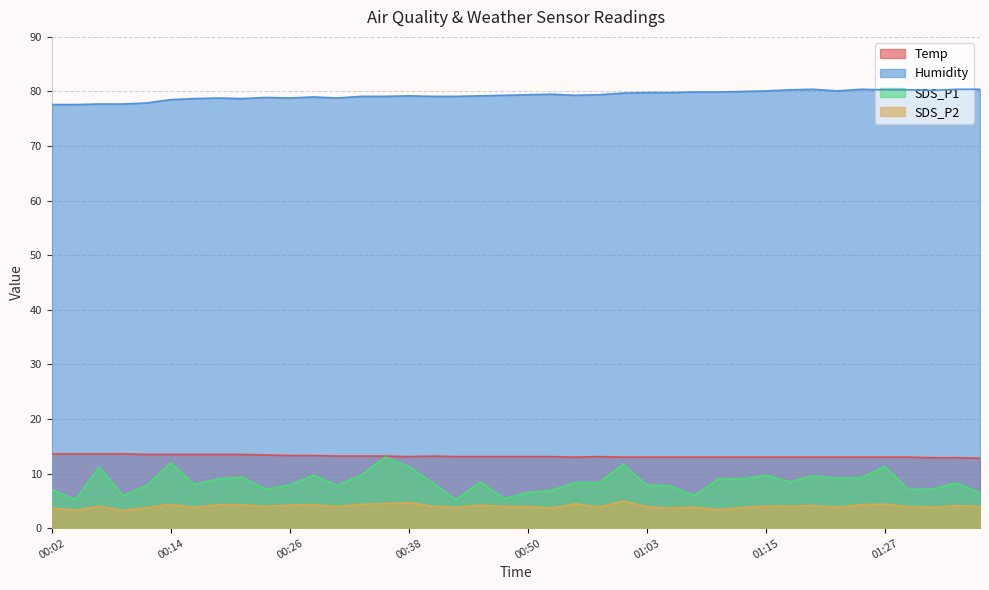

What position from the left is 00:06?

3